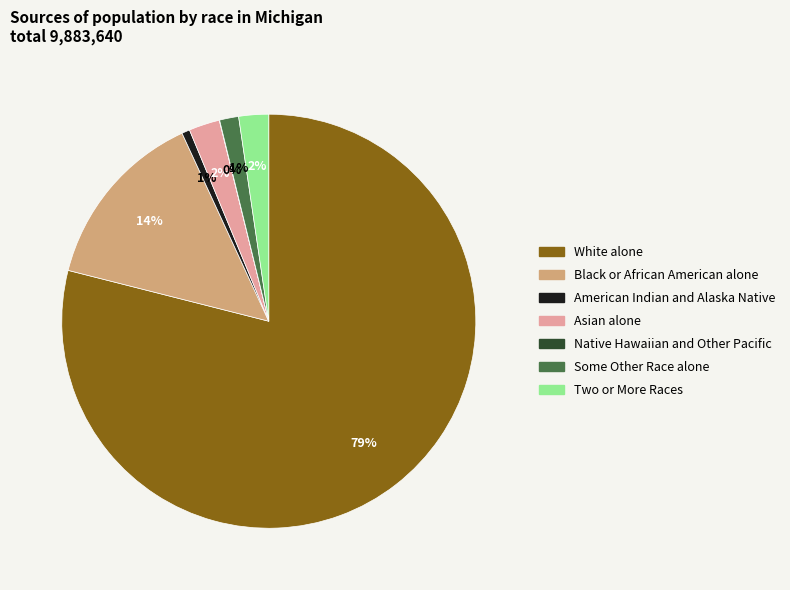

Do Two or More Races and White alone together represent more than half of the pie?

Yes